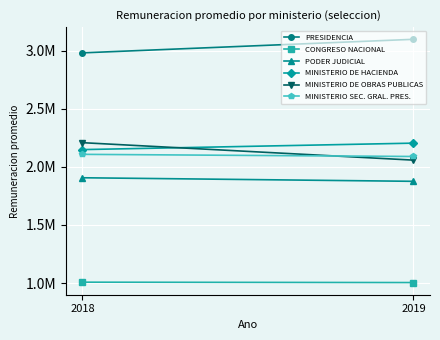

Where does the PRESIDENCIA series first go above 3099141?

2019